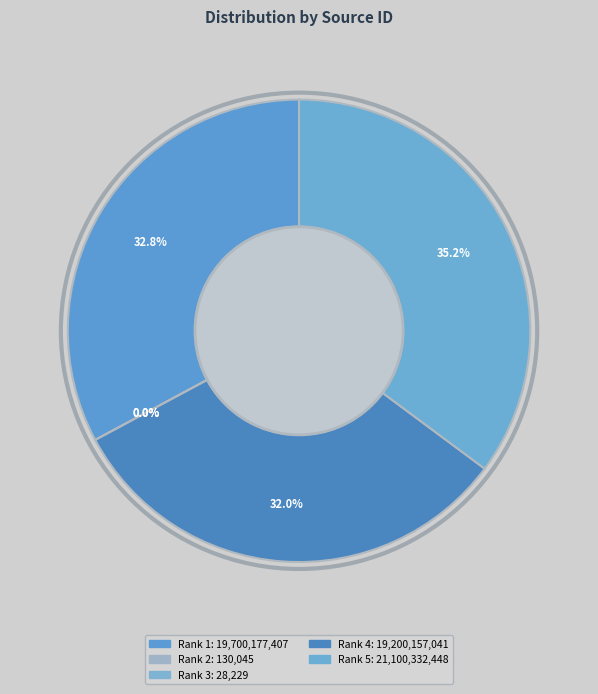

Which slice is the largest?

Rank 5 (Vytapeni, Vetrani, Instalace)